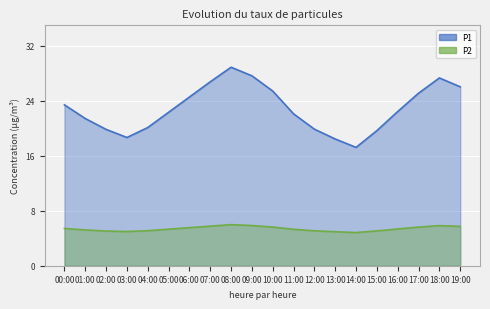

True or false: P2 and P1 cross at least once.

False